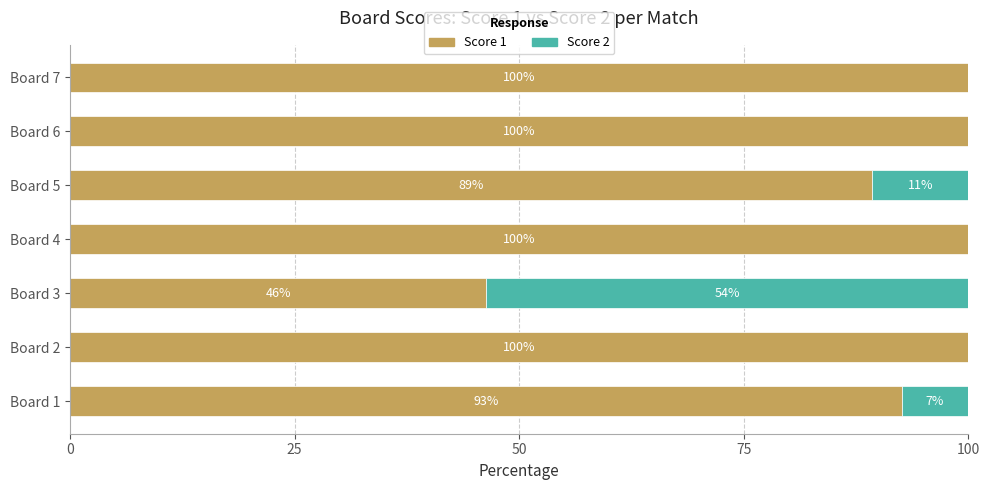

What is the total value across all series at Board 6?

100.0